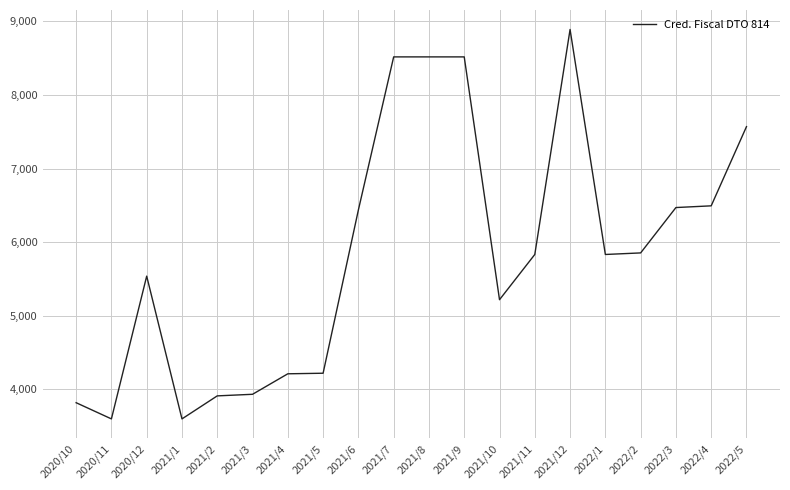

What is the approximate value at 2022/4?

6493.7